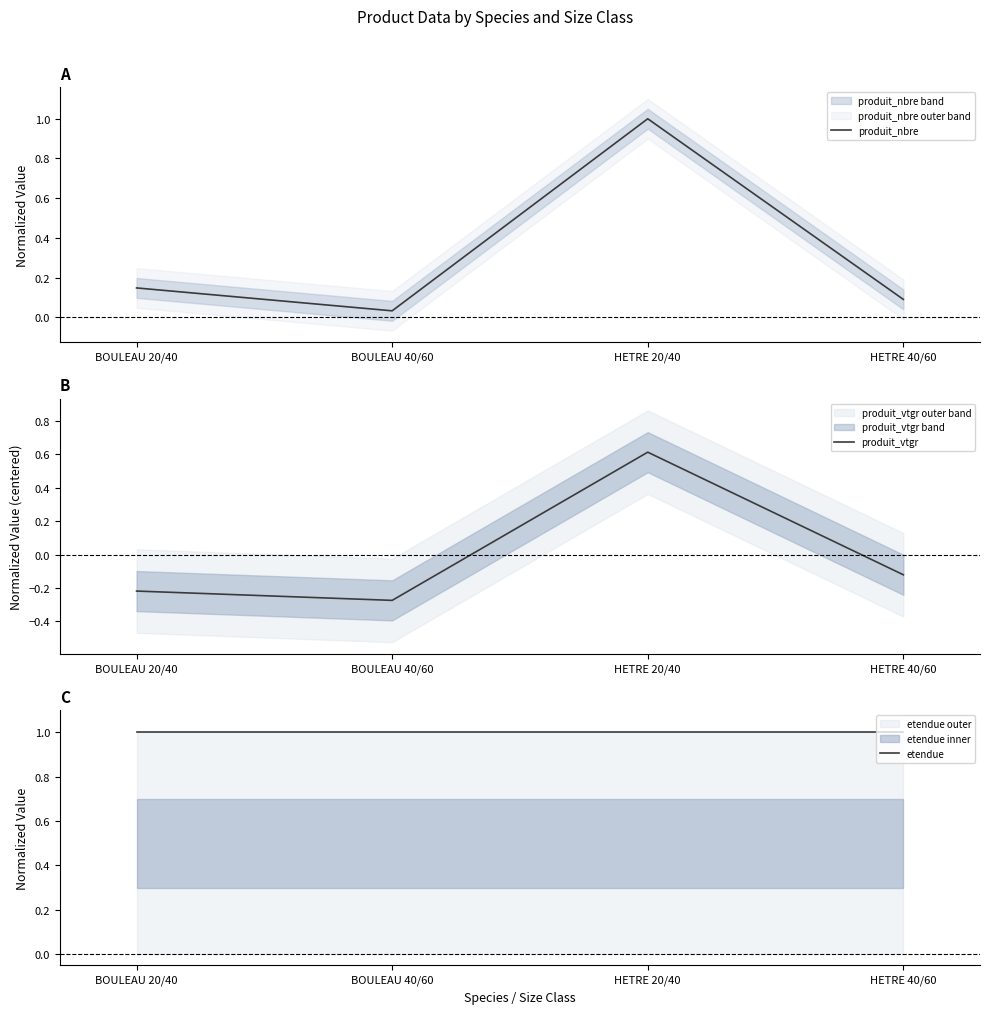

Rank the series by their average value, from lowest to highest.

produit_vtgr, produit_nbre, etendue